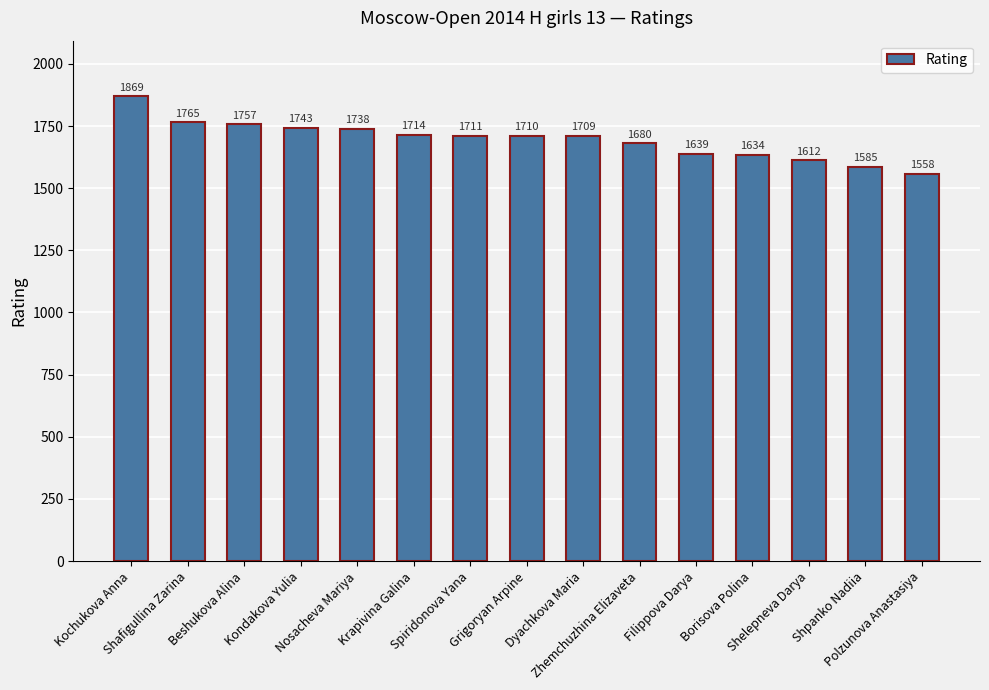

What position from the left is Shafigullina Zarina?

2